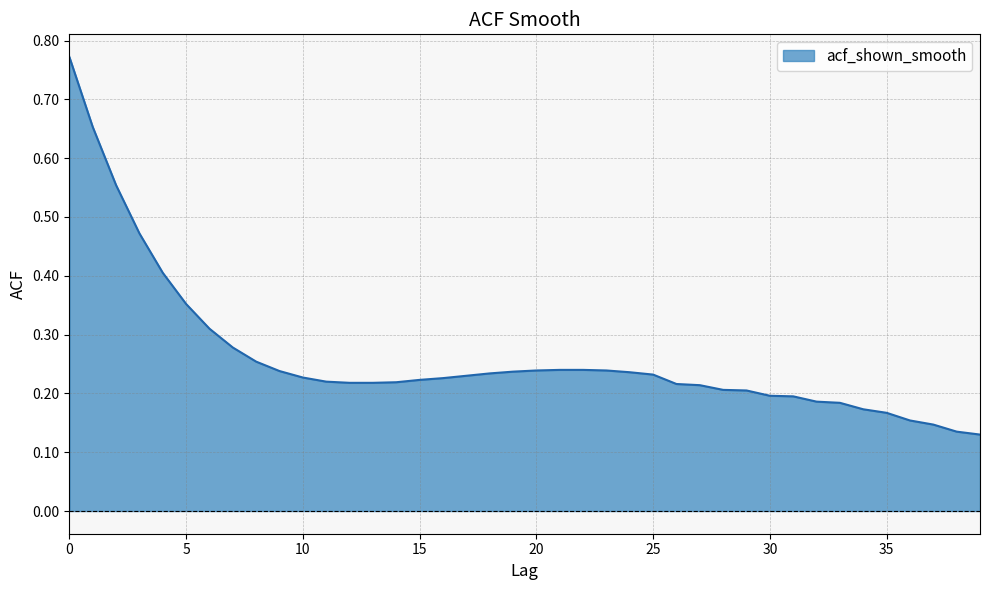

What is the difference between the second highest and second lowest values?

0.5